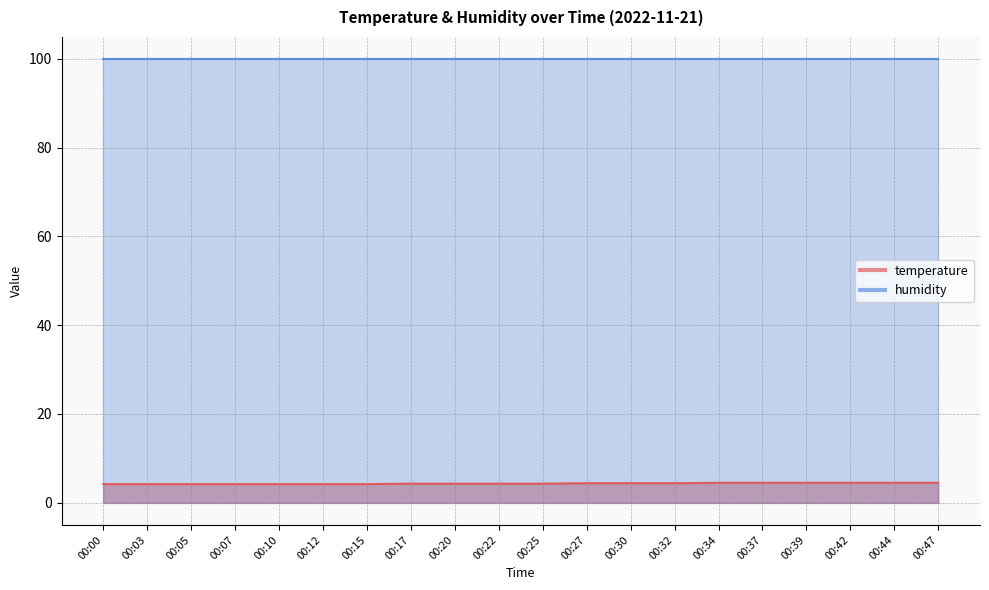

Rank the categories by value from highest to lowest.

00:34, 00:37, 00:39, 00:42, 00:44, 00:47, 00:27, 00:30, 00:32, 00:17, 00:20, 00:22, 00:25, 00:00, 00:03, 00:05, 00:07, 00:10, 00:12, 00:15